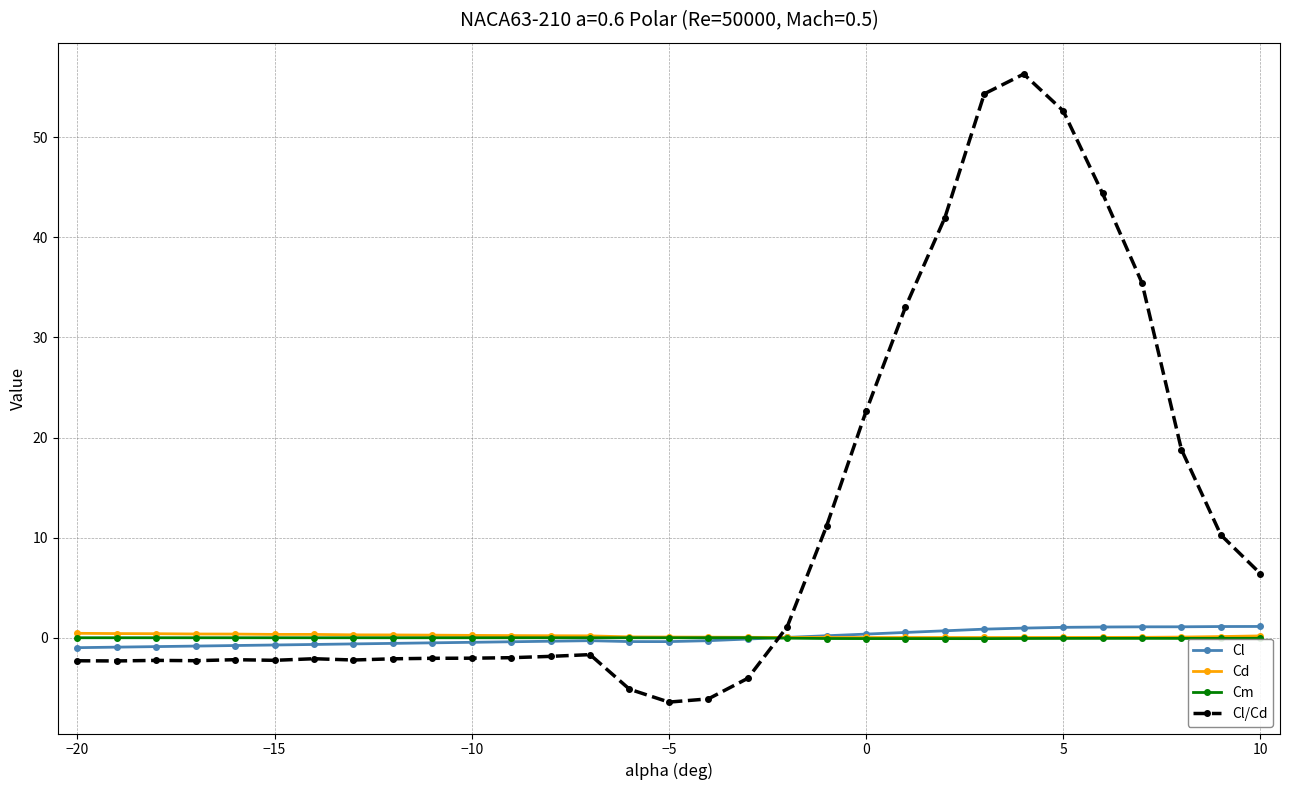

What is the maximum value shown in the chart?

56.3